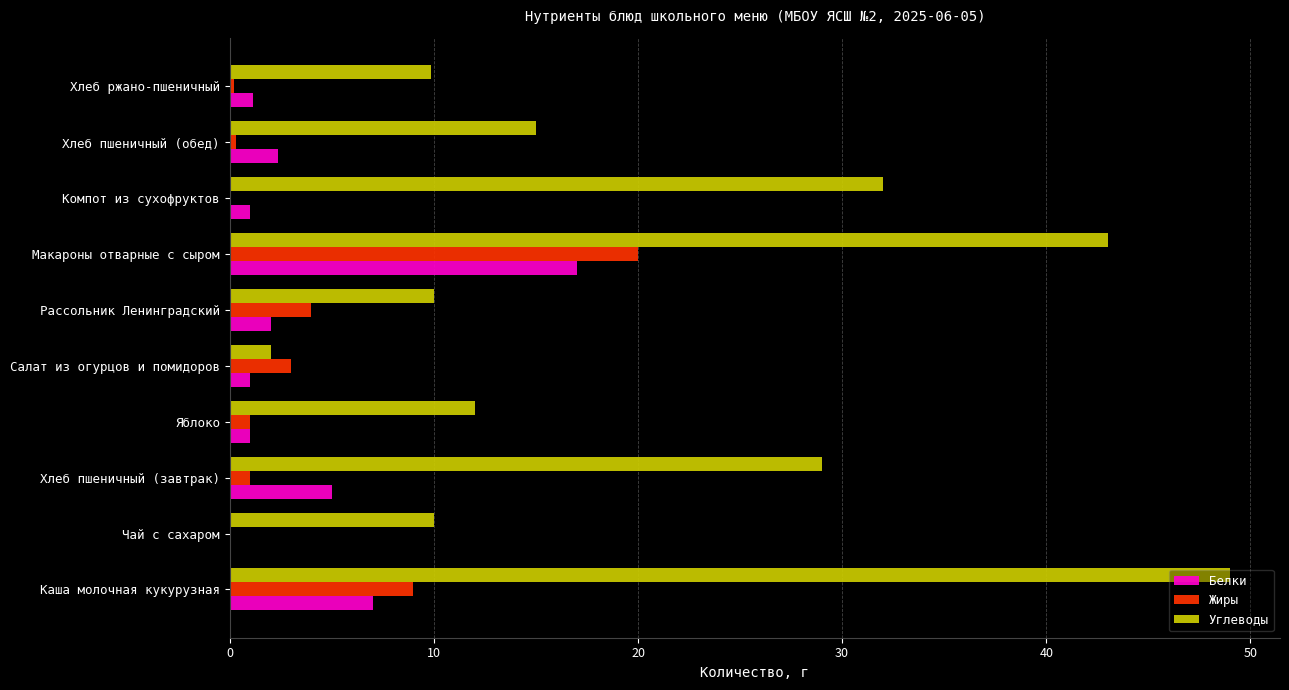

At which category is the sum across all series the highest?

Макароны отварные с сыром